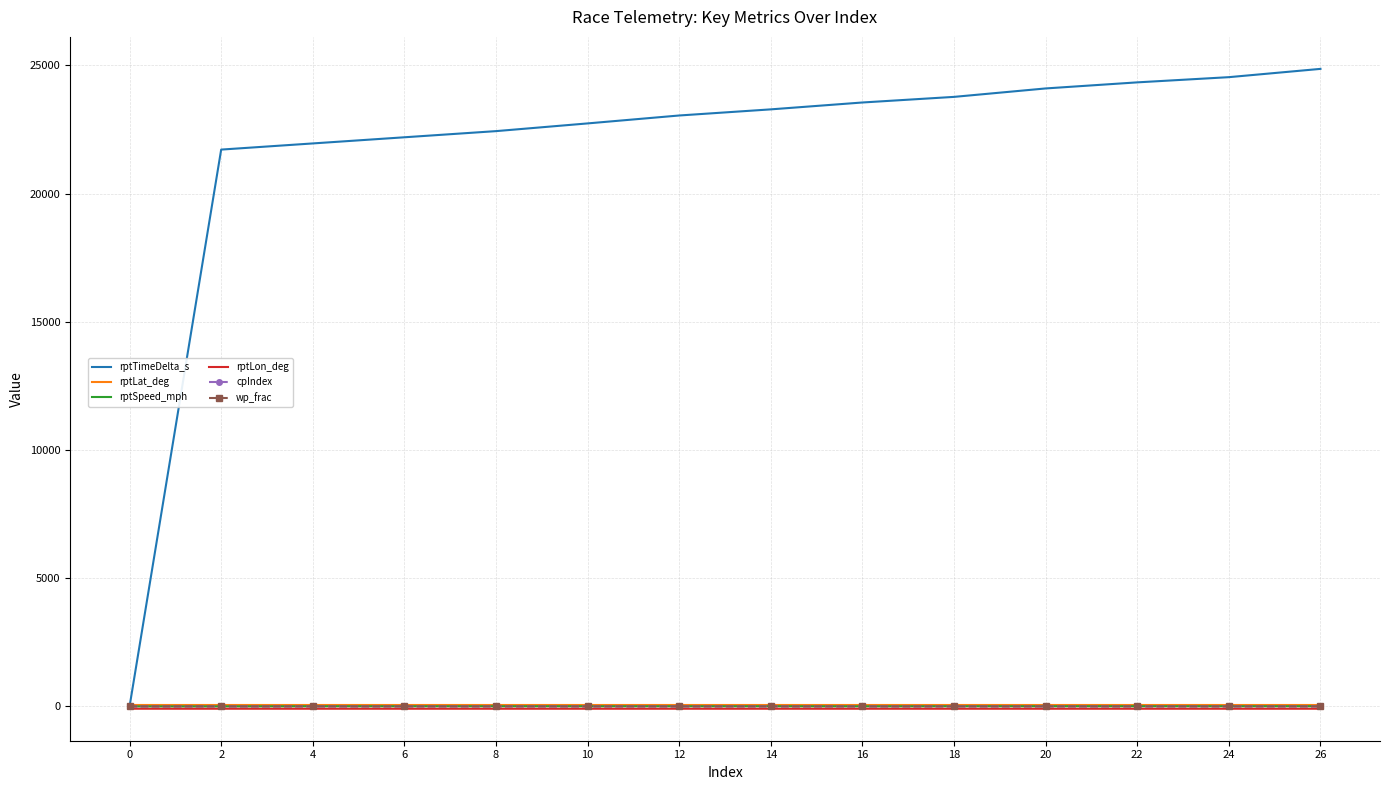

Which series has the largest total across all categories?

rptTimeDelta_s